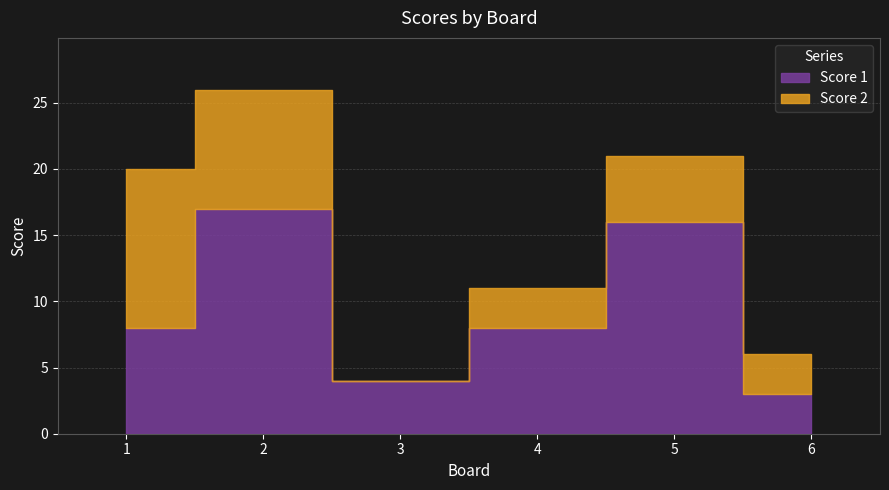

Reading left to right, what are all the values shown in this chart?

Score 1: 1=8	2=17	3=4	4=8	5=16	6=3
Score 2: 1=12	2=9	3=0	4=3	5=5	6=3